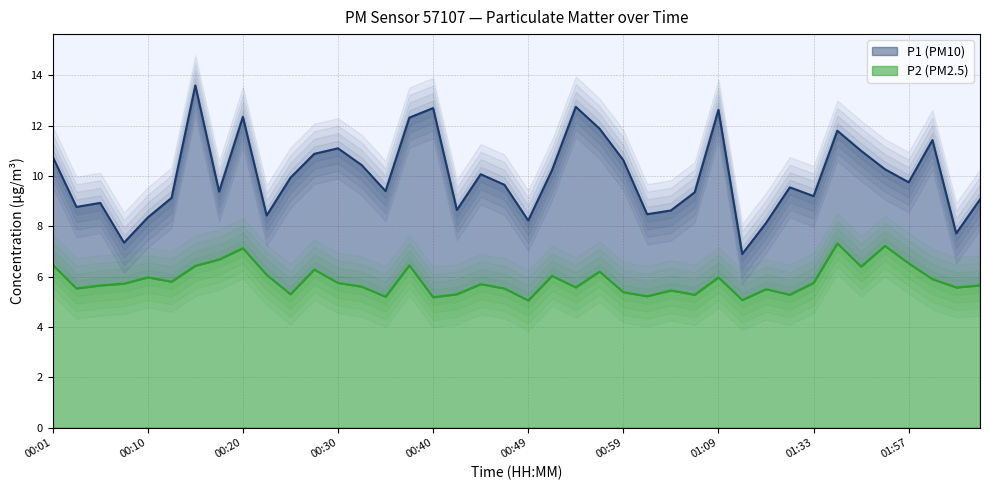

Does the chart display data point markers on the line(s)?

No